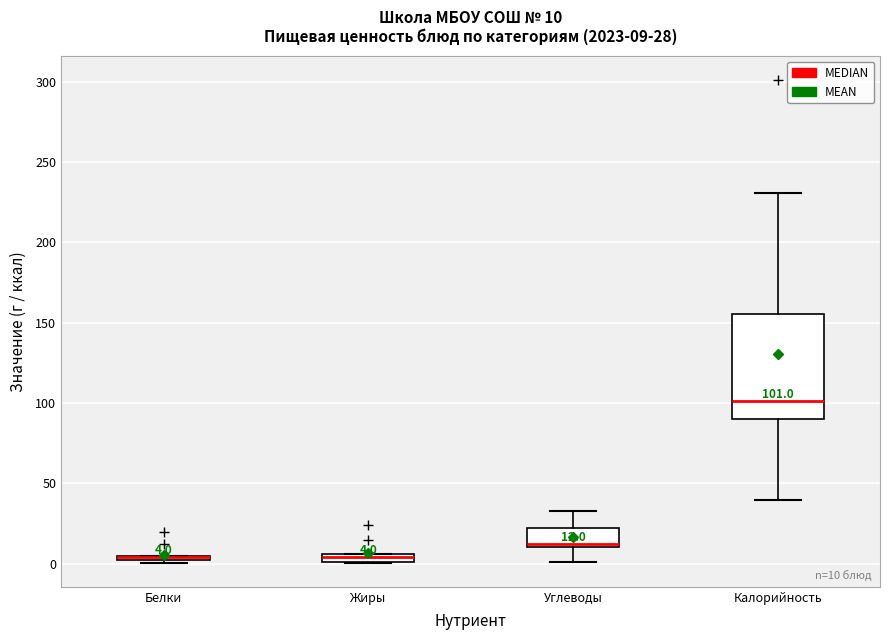

Comparing the boxes themselves (not the whiskers), which one is the tallest?

Калорийность